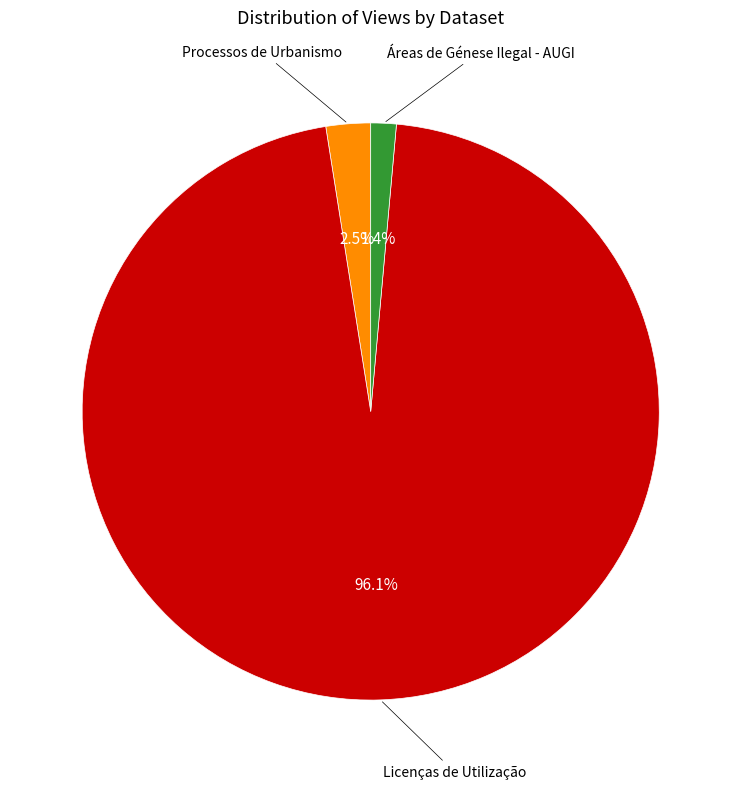

Count the number of slices in the pie.

3